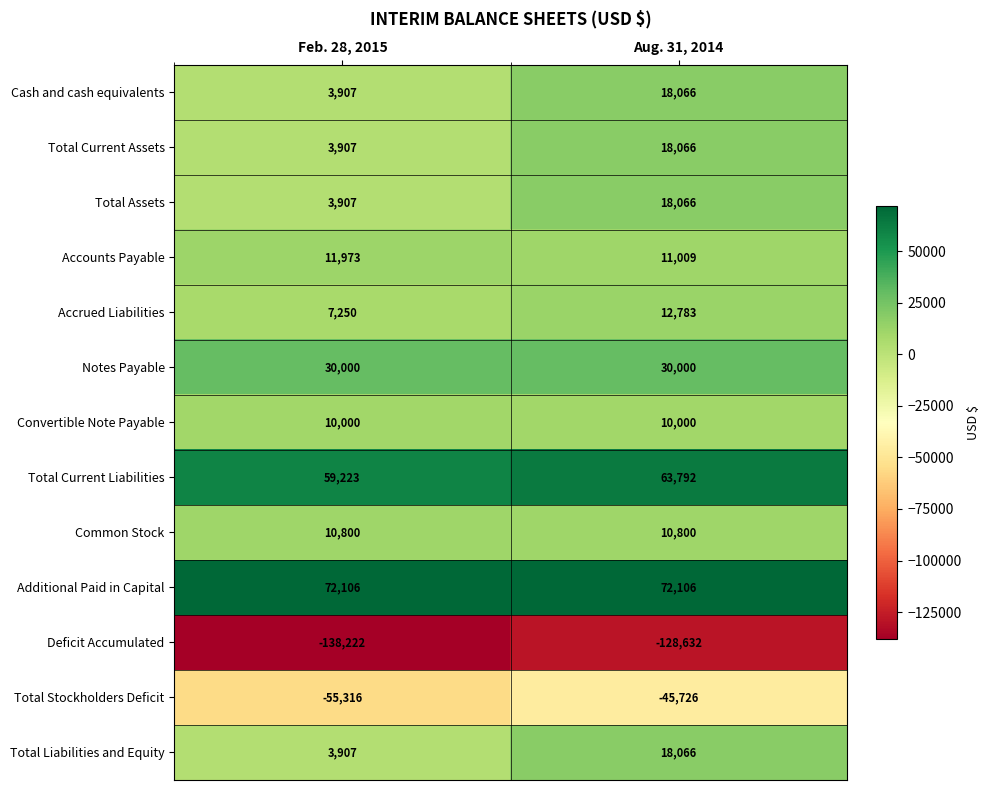

Reading left to right, list all the values displayed in this chart.

Cash and cash equivalents: Feb. 28, 2015=3907	Aug. 31, 2014=18066
Total Current Assets: Feb. 28, 2015=3907	Aug. 31, 2014=18066
Total Assets: Feb. 28, 2015=3907	Aug. 31, 2014=18066
Accounts Payable: Feb. 28, 2015=11973	Aug. 31, 2014=11009
Accrued Liabilities: Feb. 28, 2015=7250	Aug. 31, 2014=12783
Notes Payable: Feb. 28, 2015=30000	Aug. 31, 2014=30000
Convertible Note Payable: Feb. 28, 2015=10000	Aug. 31, 2014=10000
Total Current Liabilities: Feb. 28, 2015=59223	Aug. 31, 2014=63792
Common Stock: Feb. 28, 2015=10800	Aug. 31, 2014=10800
Additional Paid in Capital: Feb. 28, 2015=72106	Aug. 31, 2014=72106
Deficit Accumulated: Feb. 28, 2015=-138222	Aug. 31, 2014=-128632
Total Stockholders Deficit: Feb. 28, 2015=-55316	Aug. 31, 2014=-45726
Total Liabilities and Equity: Feb. 28, 2015=3907	Aug. 31, 2014=18066